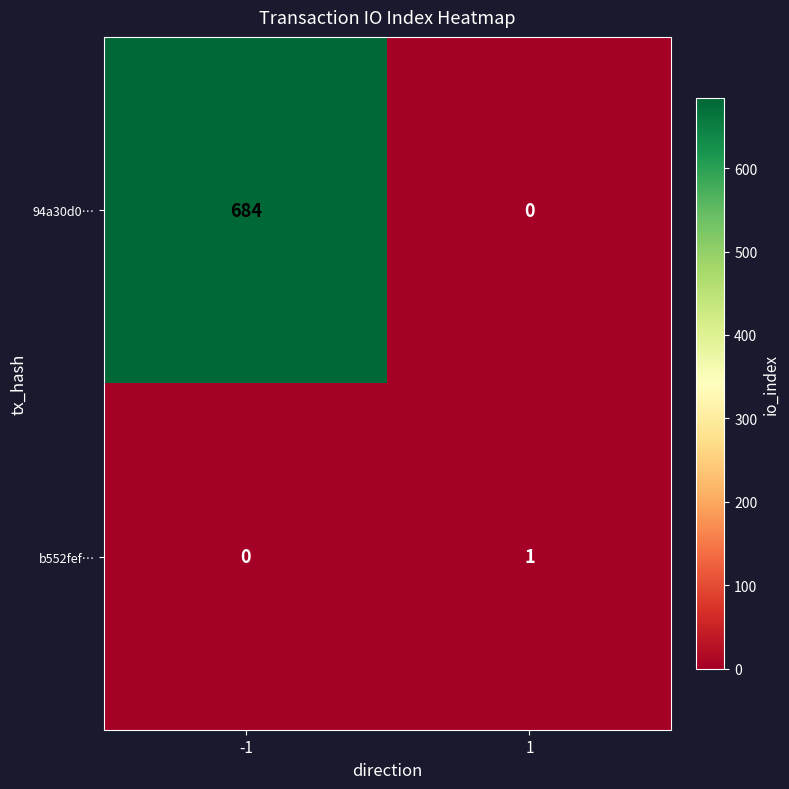

The value of 94a30d0… at -1 is 1136. True or false?

False